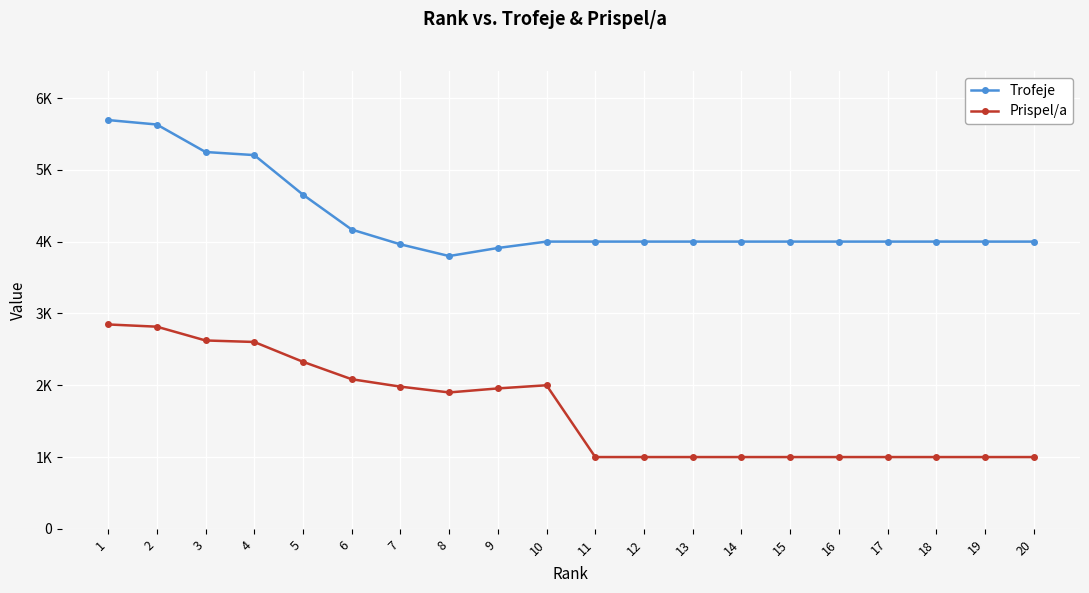

True or false: Prispel/a and Trofeje intersect in this chart.

False